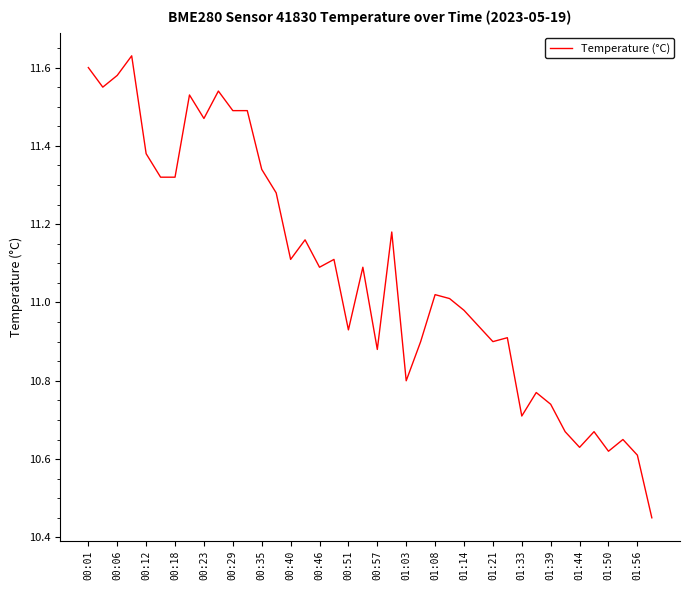

What is the difference between the maximum and minimum values?

1.2